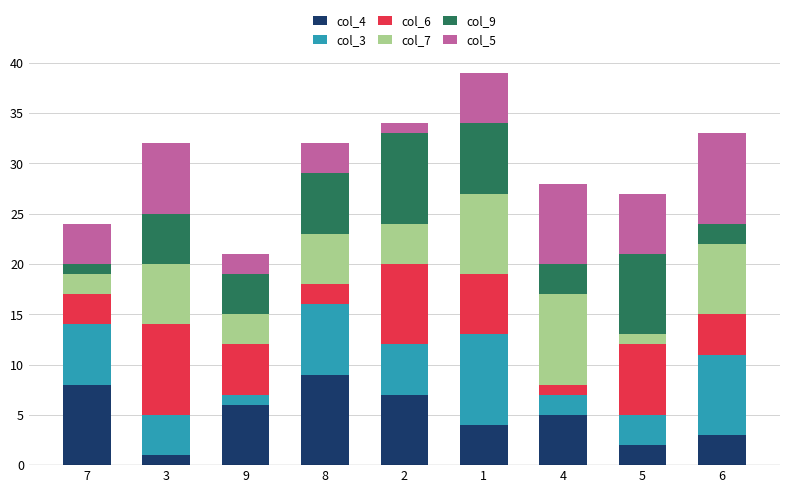

True or false: col_4 has a value of 11 at 7.

False